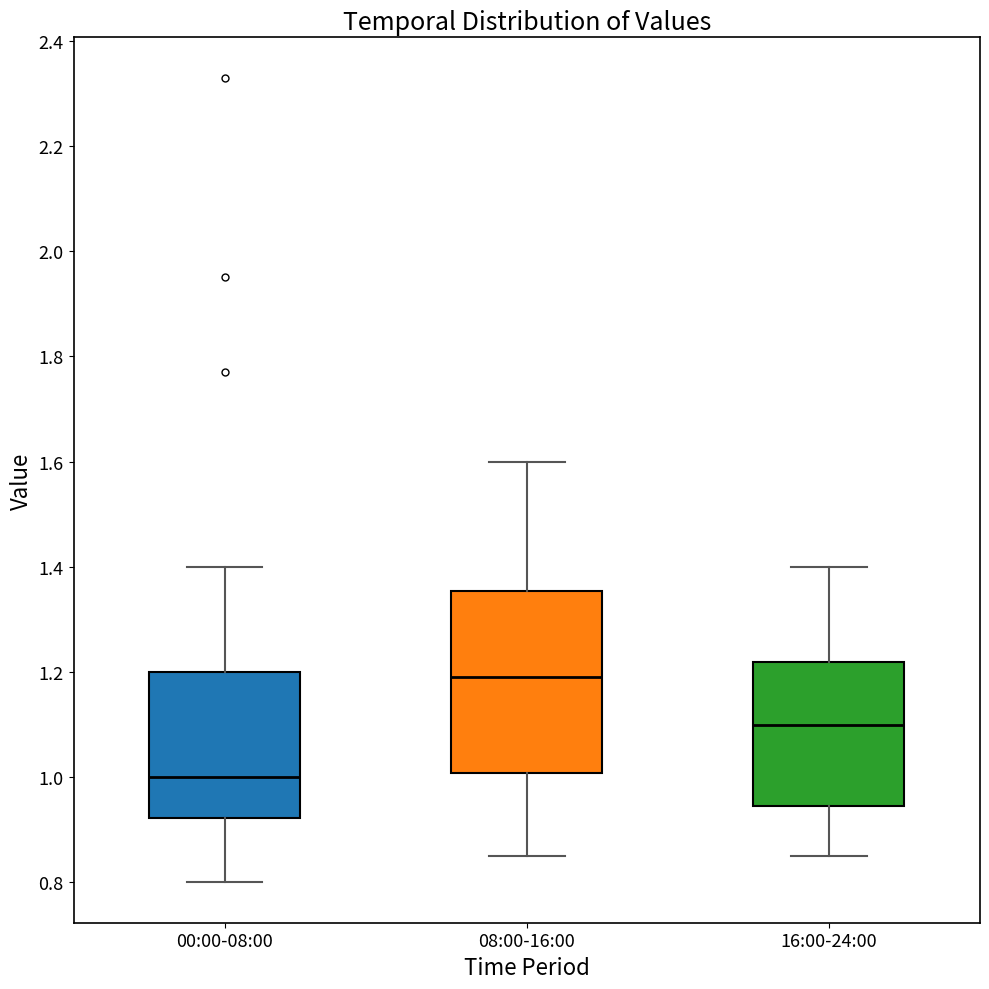

Which box has the lowest median line?

00:00-08:00